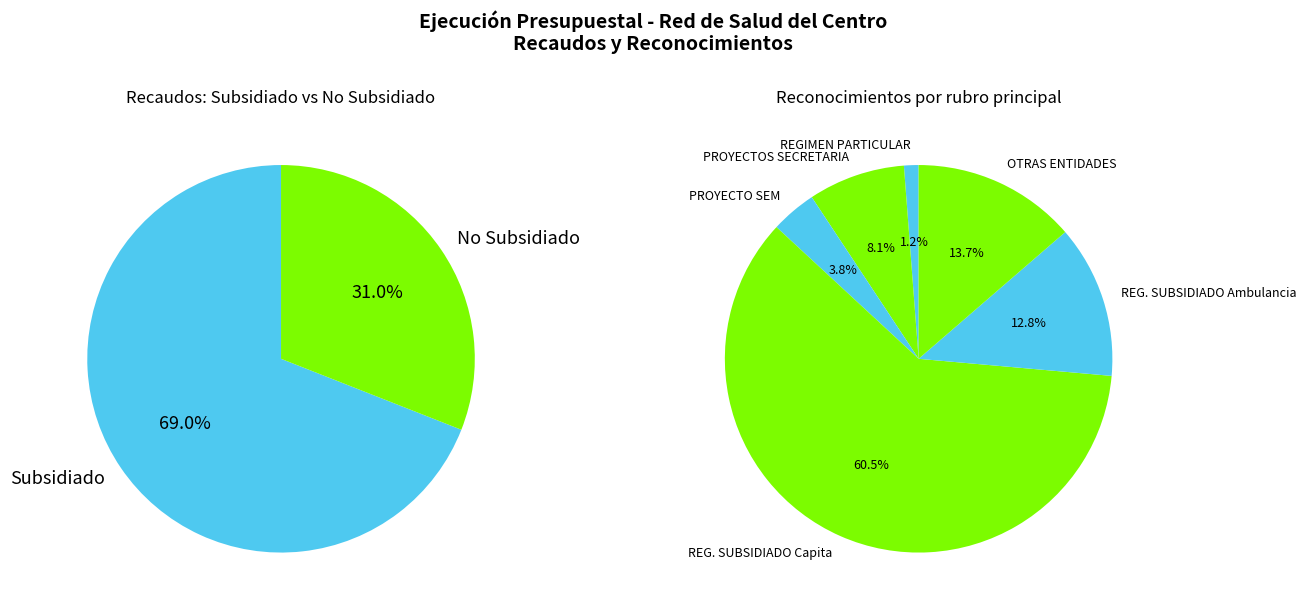

True or false: REGIMEN SUBSIDIADO Capita accounts for 42% of the total.

False